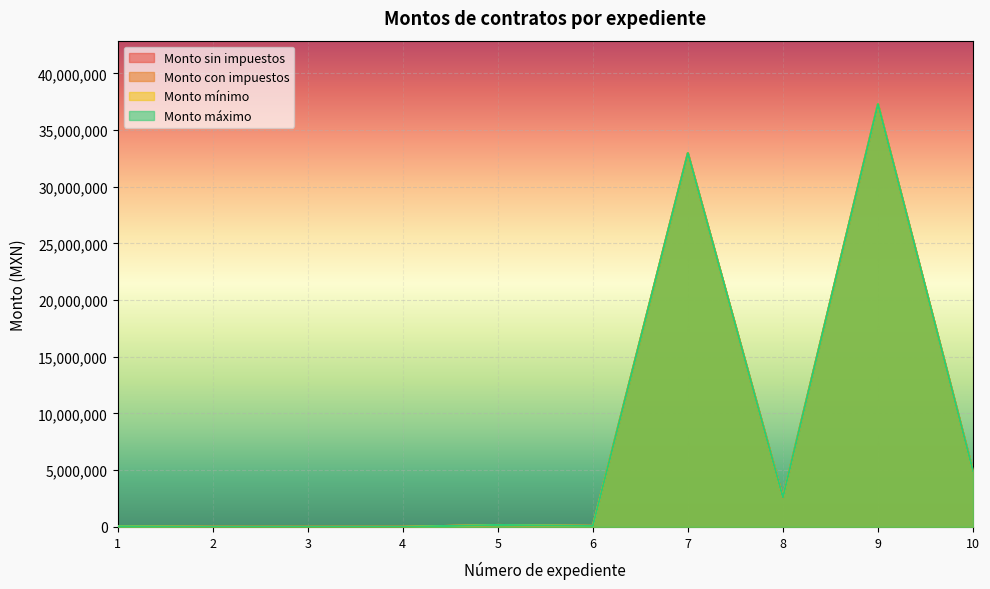

Is it true that Monto mínimo equals 9794604 at 7?

False